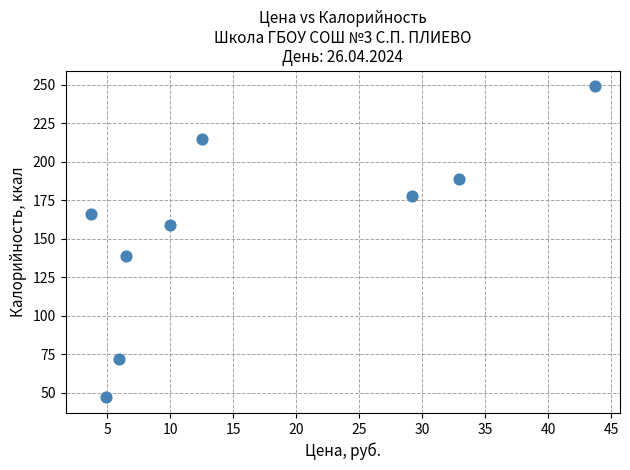

What is the range of Y values (max minus min)?

202